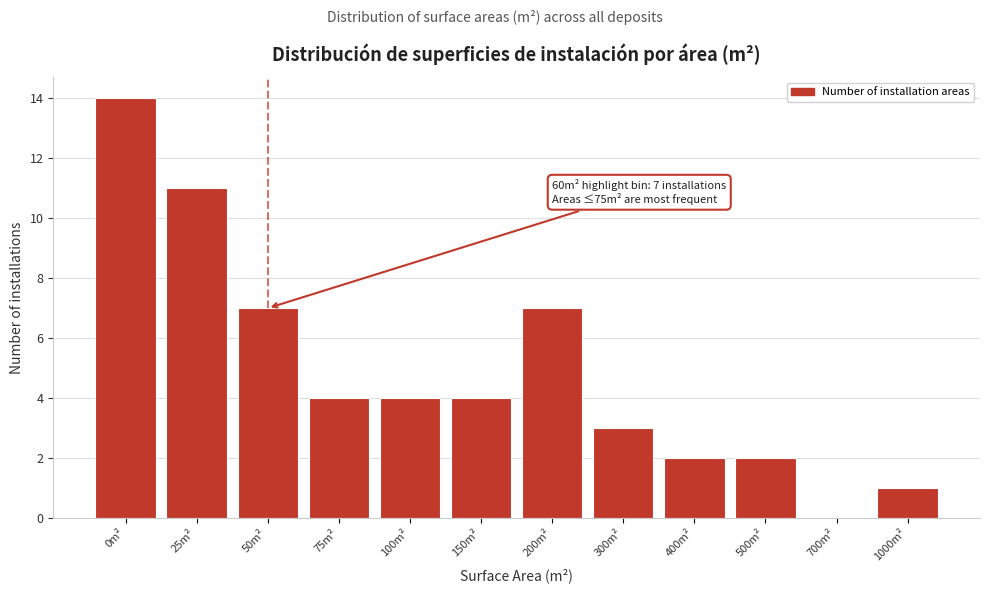

Reading right to left, transcribe all the data shown in this chart.

1000m²=1	700m²=0	500m²=2	400m²=2	300m²=3	200m²=7	150m²=4	100m²=4	75m²=4	50m²=7	25m²=11	0m²=14